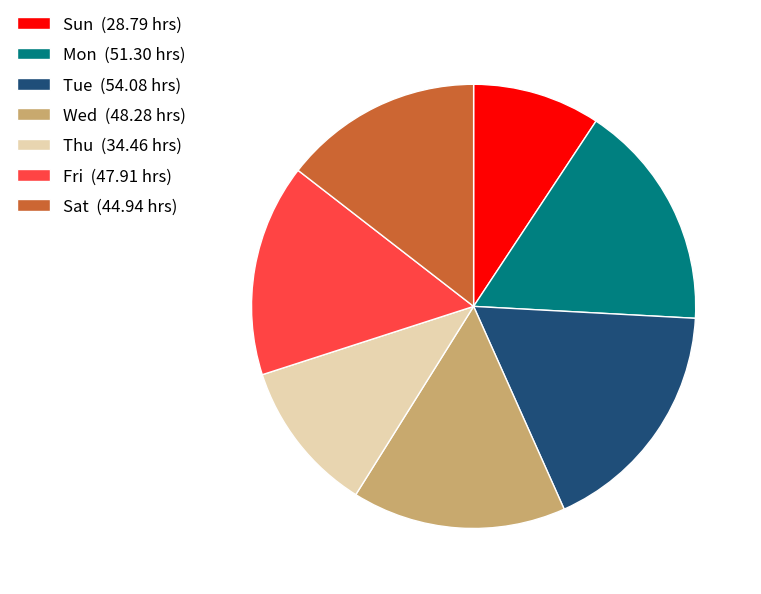

Between Sat (44.94 hrs) and Thu (34.46 hrs), which is larger?

Sat (44.94 hrs)